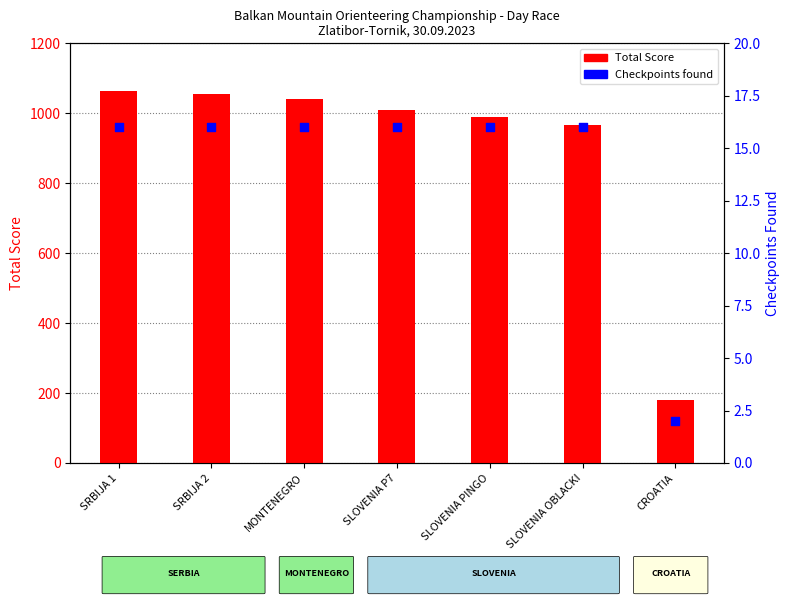

Is the value of Total Score at SLOVENIA P7 greater than the value of Checkpoints found at SLOVENIA OBLACKI?

Yes